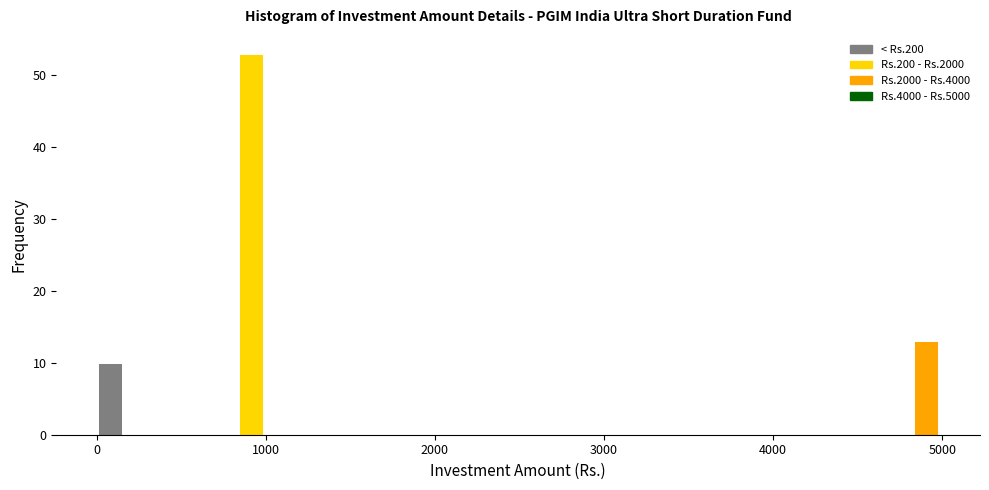

Read against the x-axis, roughly where is the centre of the tallest bar?

900